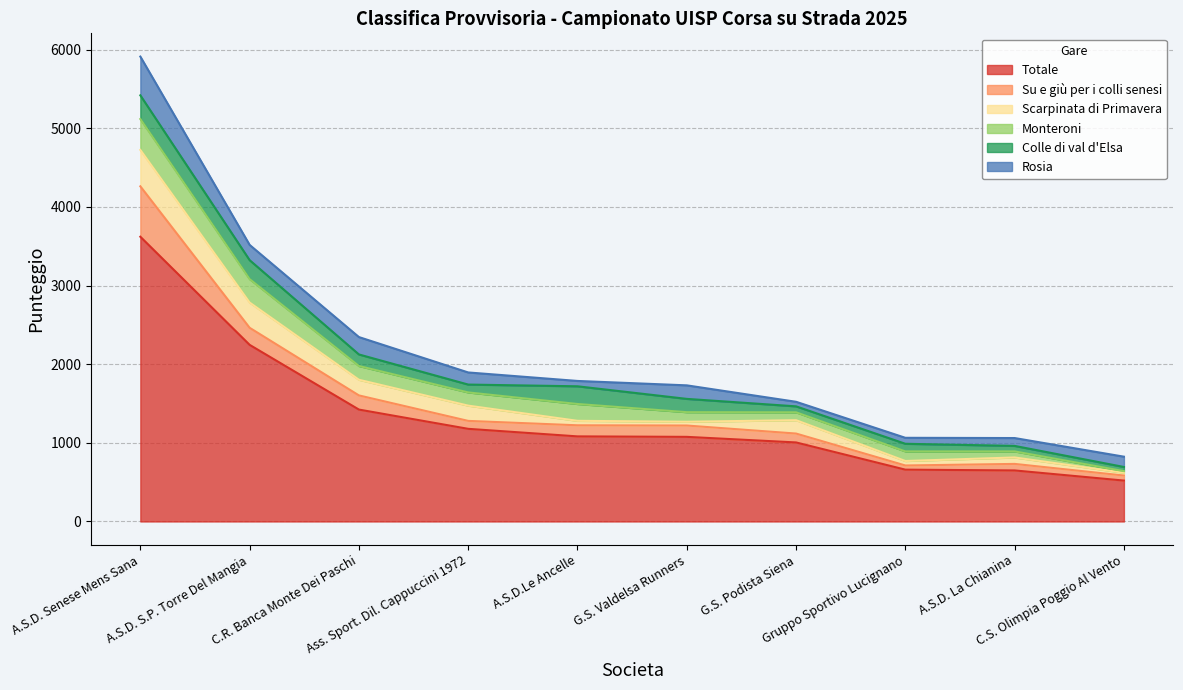

What is the difference between the maximum and minimum values in the Monteroni series?

373